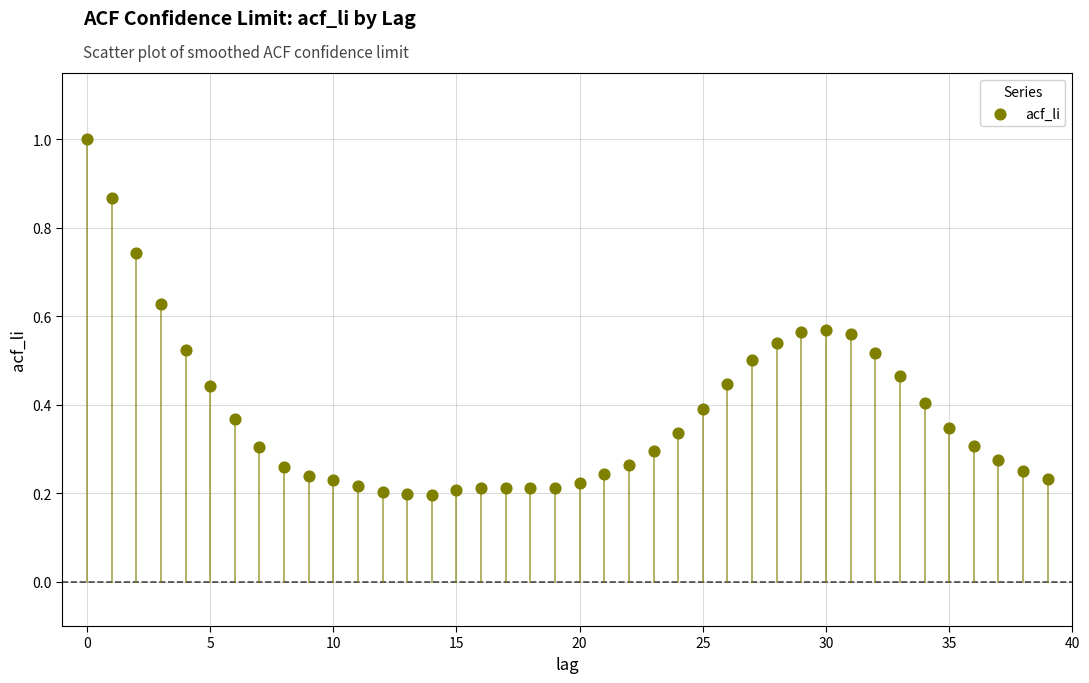

What is the range of Y values (max minus min)?

0.8